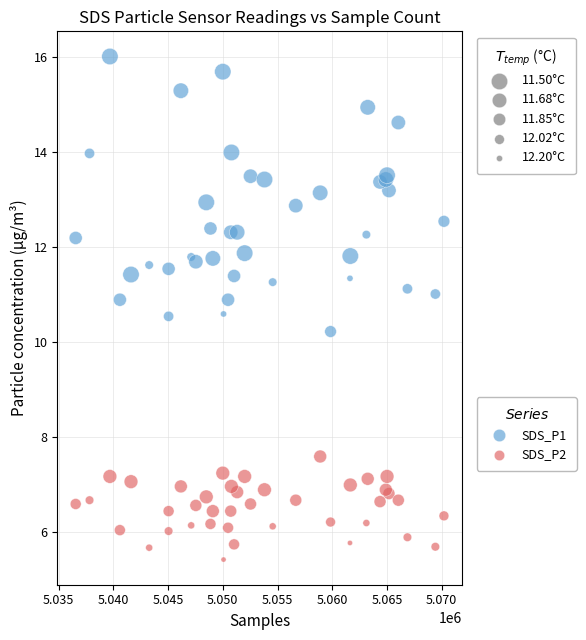

Across all series, what Y value is closest to 10?

10.2